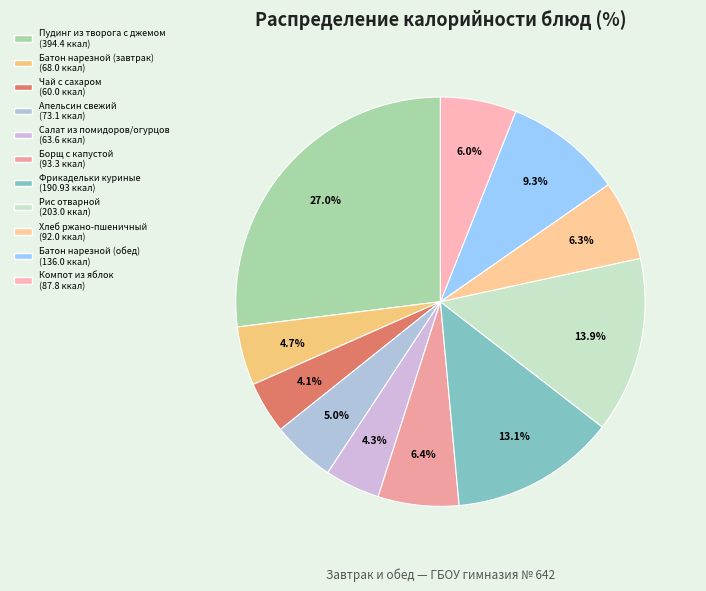

Which slice is the largest?

Пудинг из творога с джемом